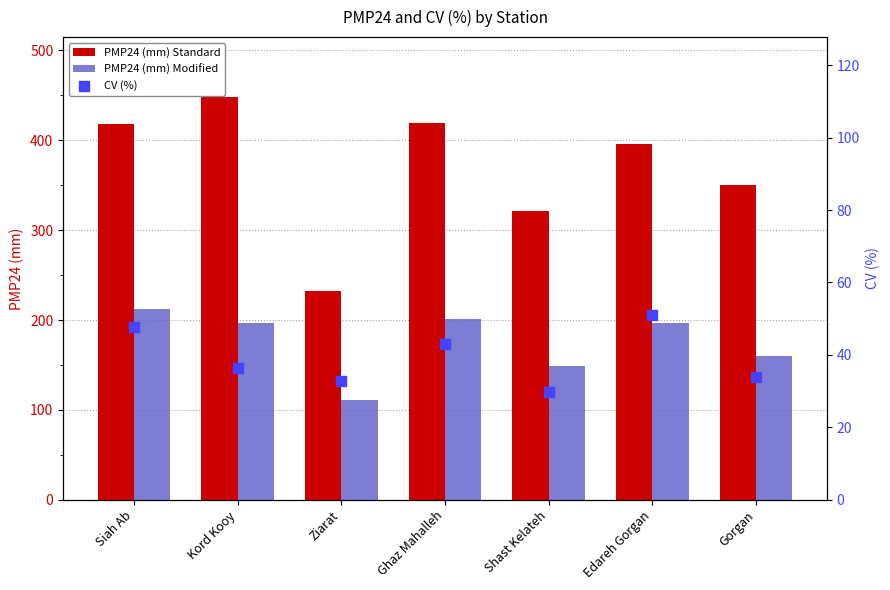

What is the total value across all series at Ziarat?

376.5